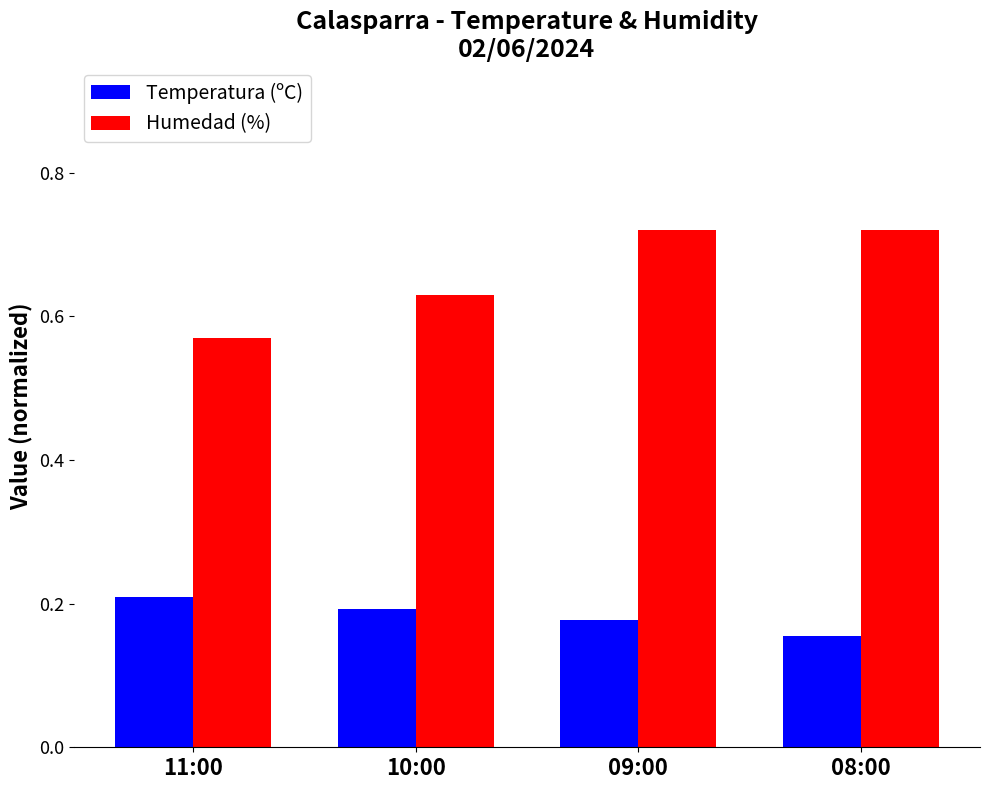

Rank the series by their maximum value, from highest to lowest.

Humedad (%), Temperatura (ºC)